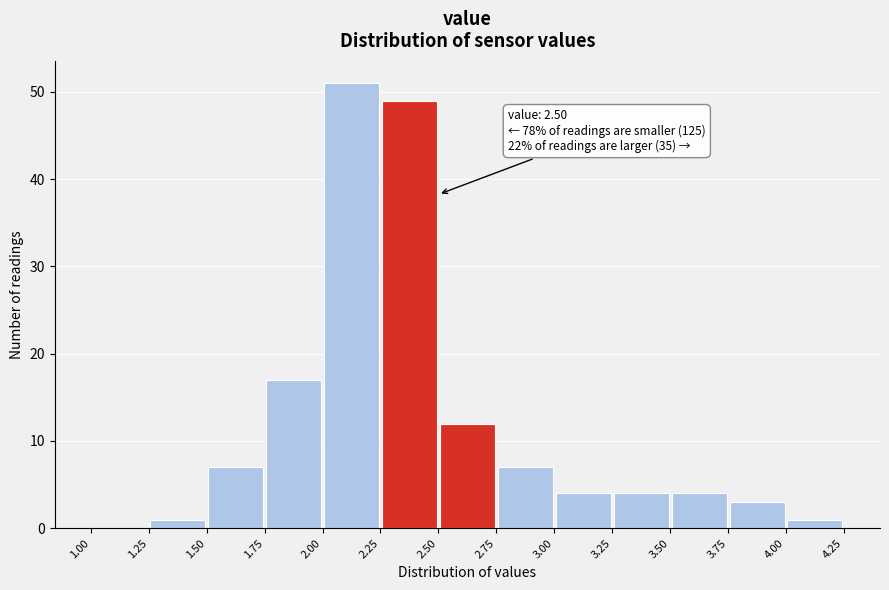

Over which range of the x-axis is the bar tallest?

2.00 to 2.25